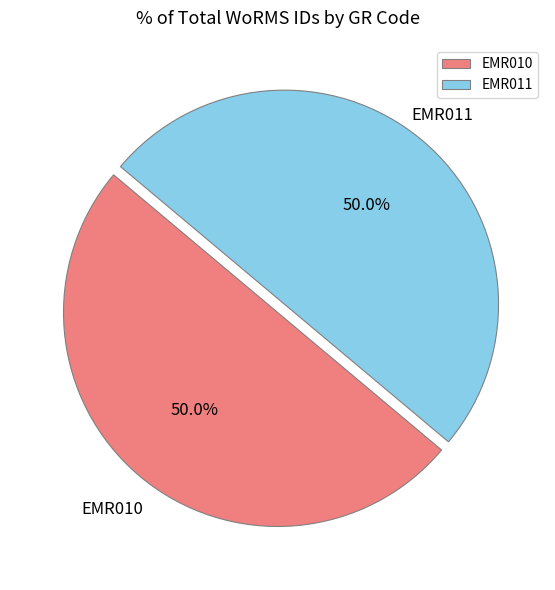

Is the sum of EMR011 and EMR010 greater than half?

Yes